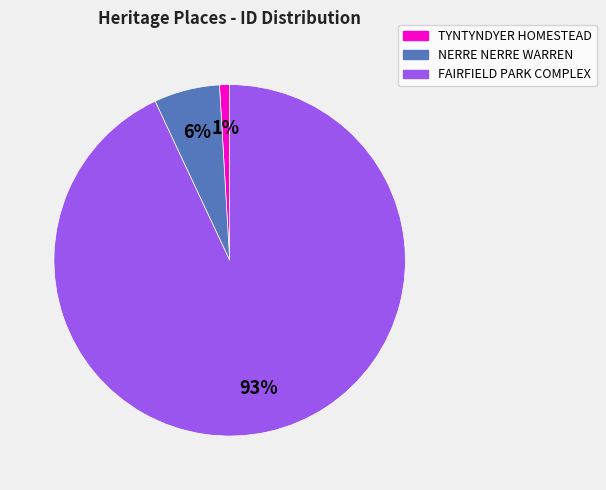

Which slice is the smallest?

TYNTYNDYER HOMESTEAD